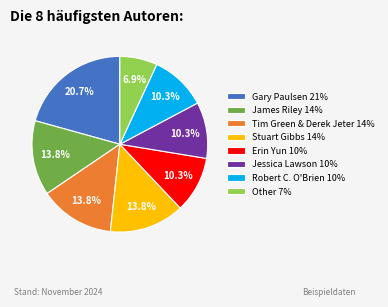

What is the ratio of the value at Other to the value at Erin Yun?

0.7